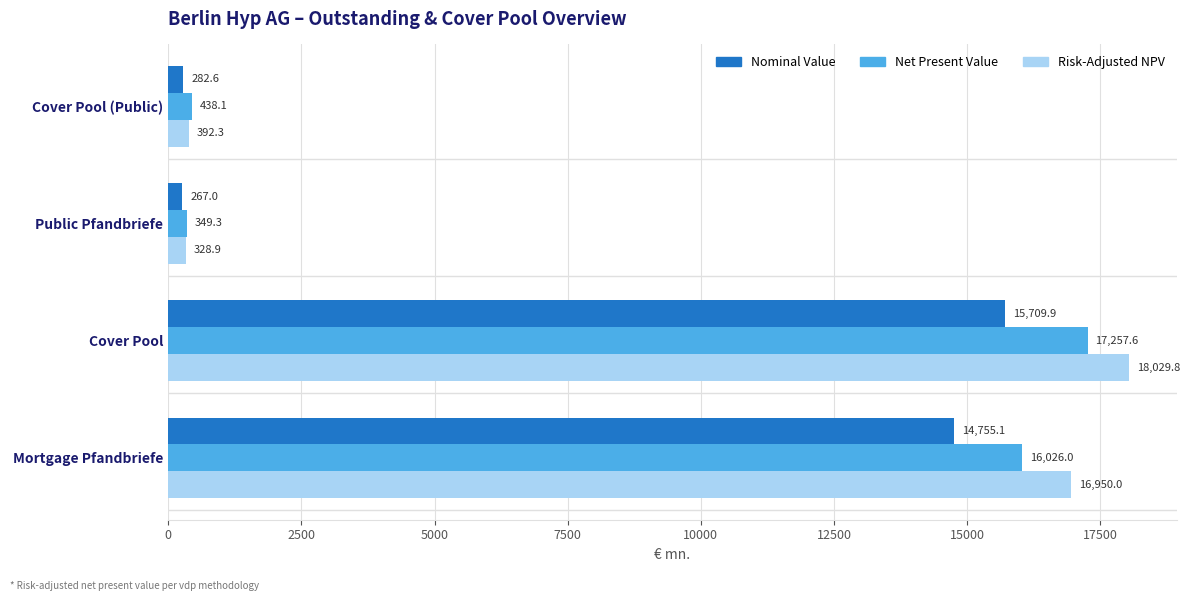

How many categories are shown in the chart?

4